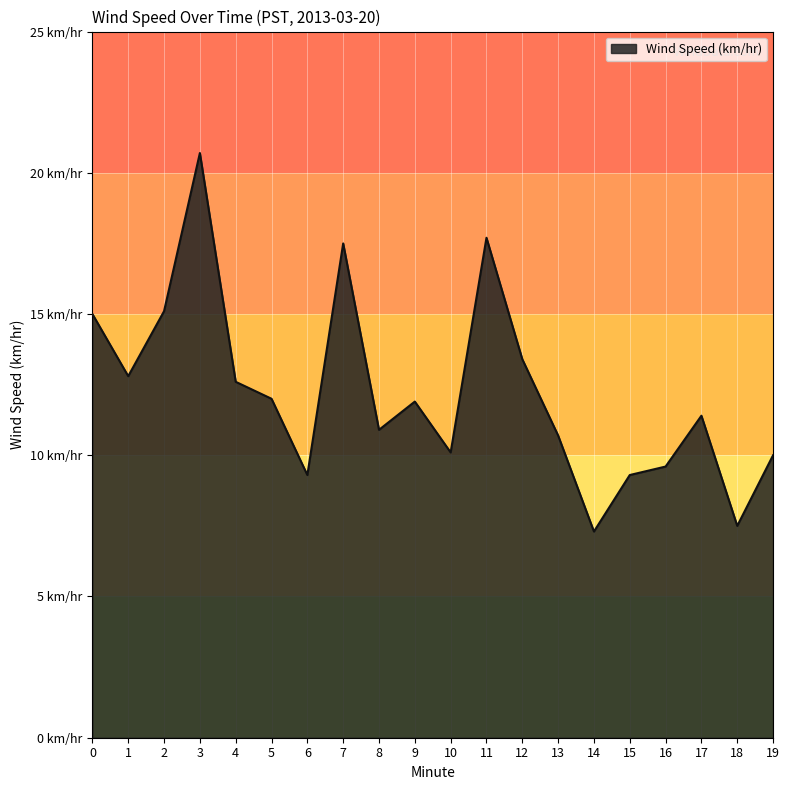

Does the chart have visible grid lines?

Yes